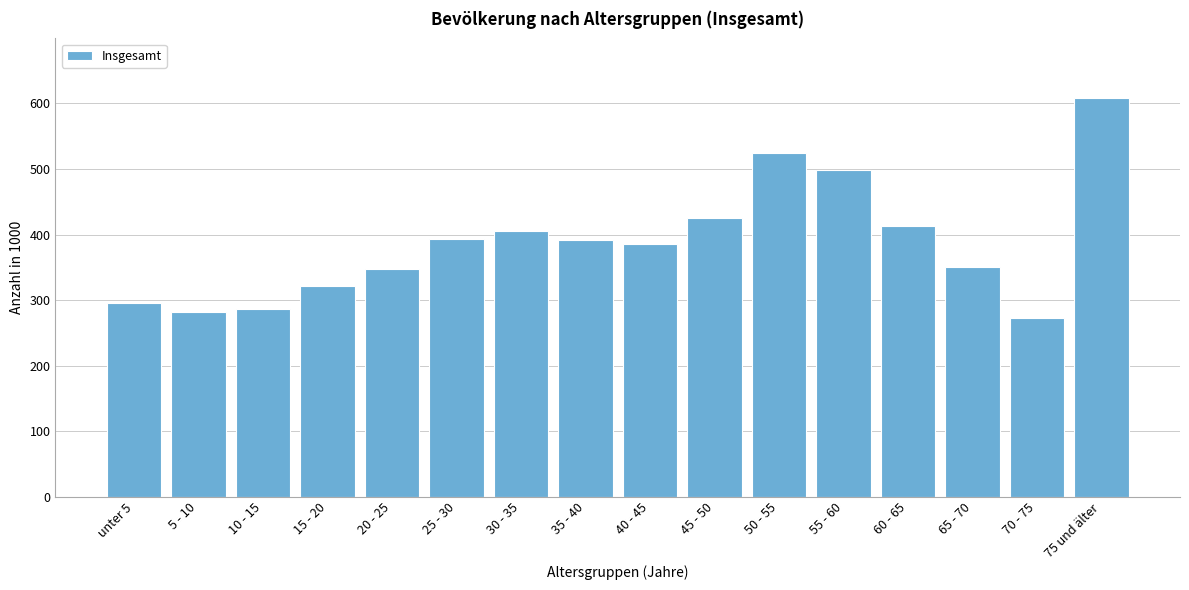

What is the sum of all values?

6198